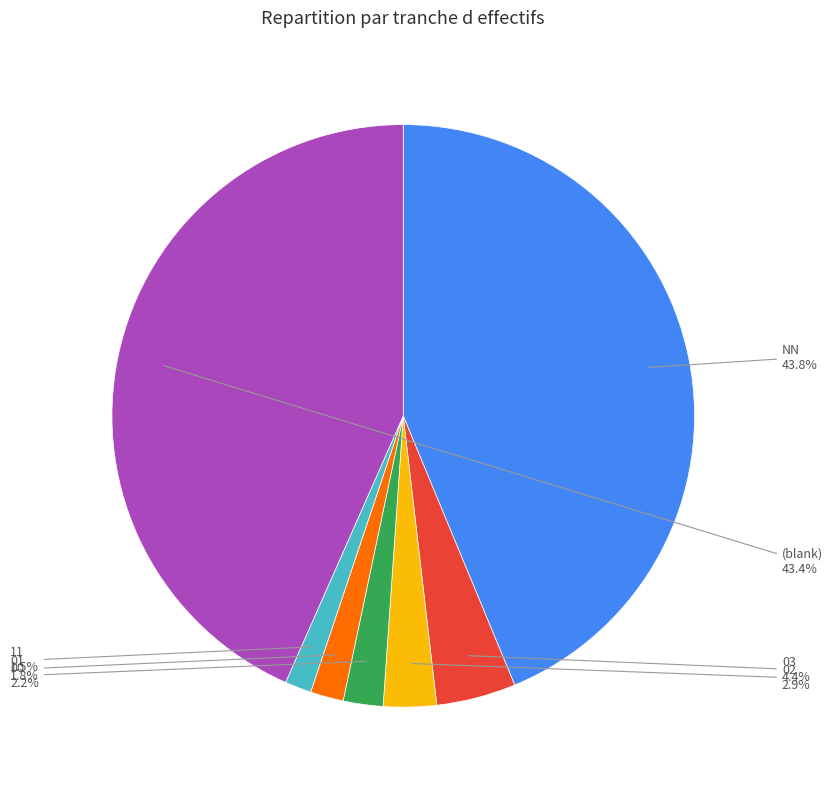

Count the number of slices in the pie.

7